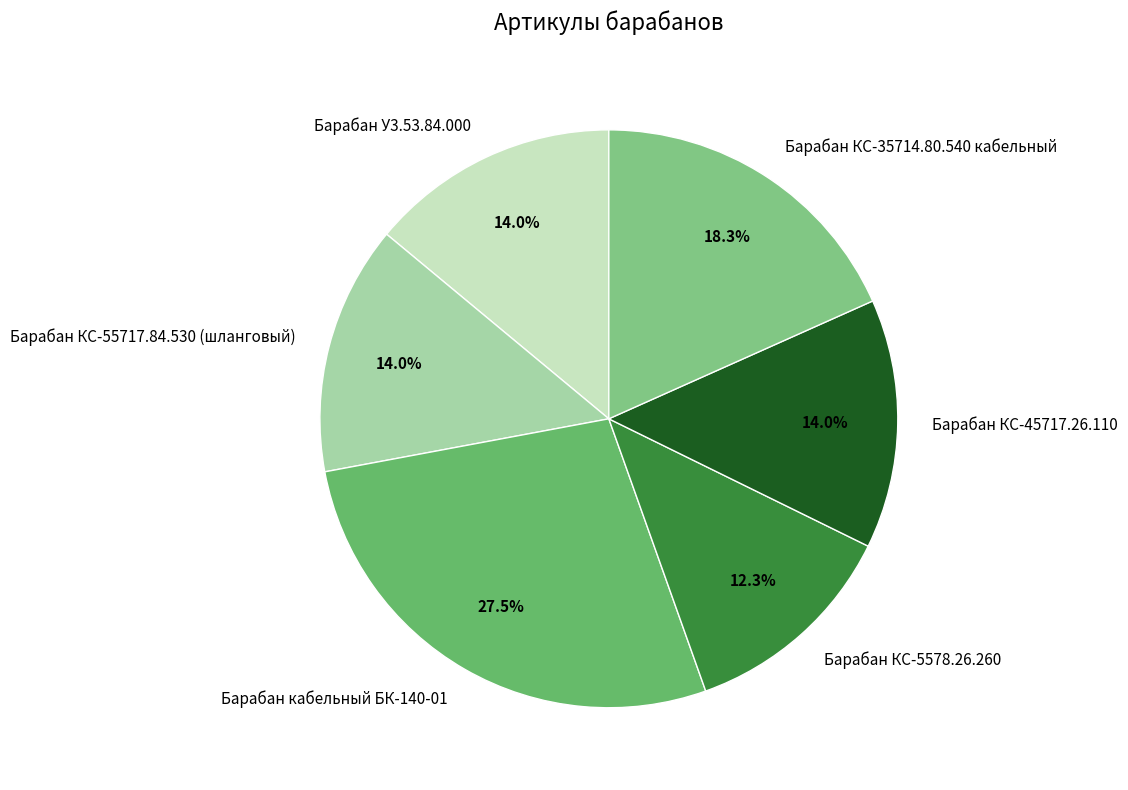

Which slice is the largest?

Барабан кабельный БК-140-01